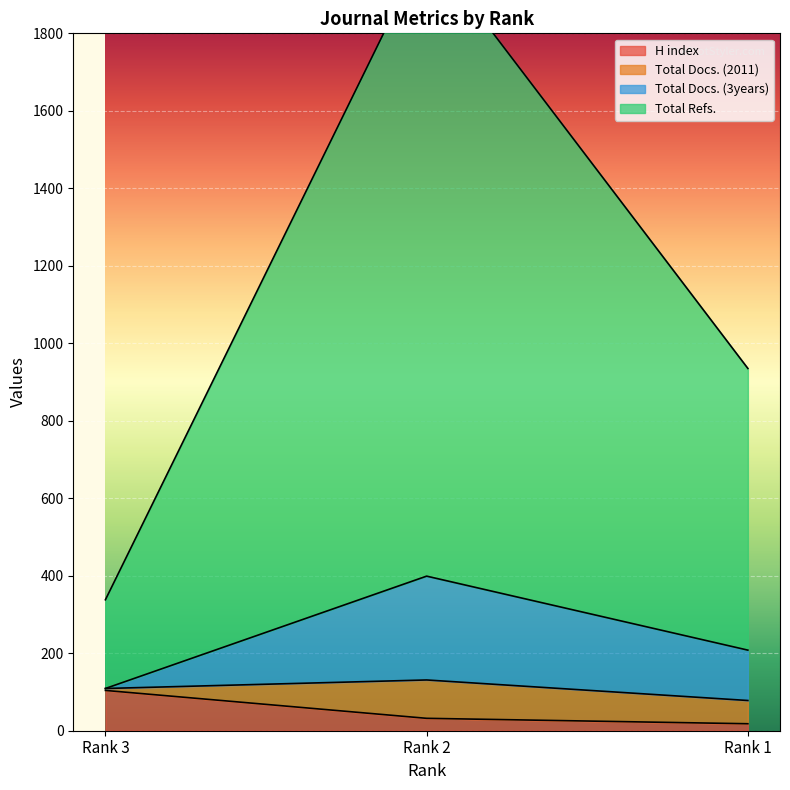

At which label does H index reach its peak?

Rank 3